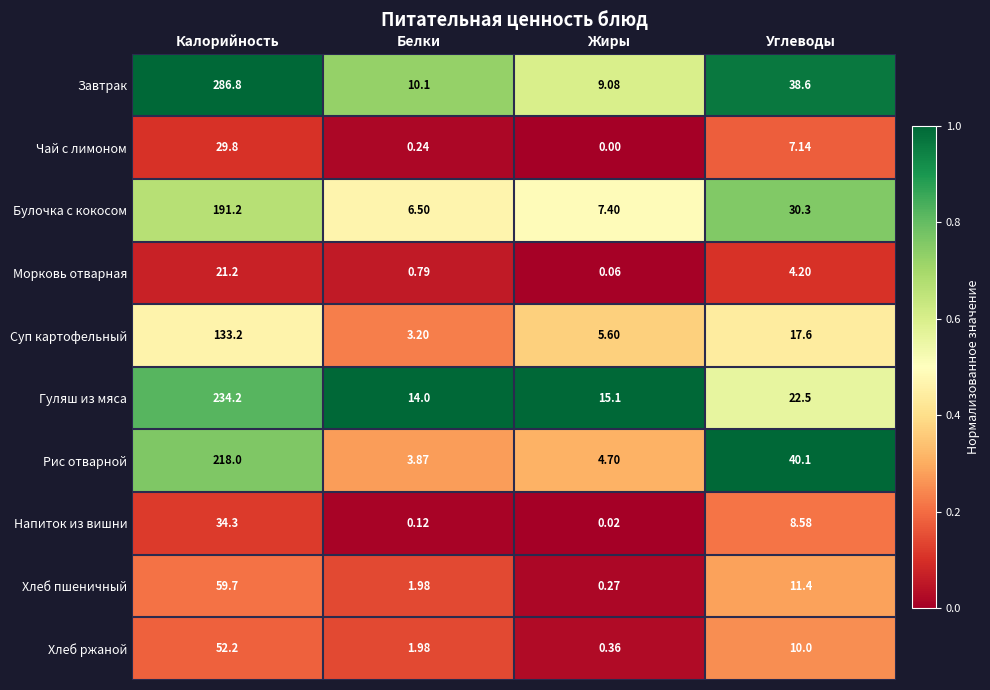

At which label is Гуляш из мяса closest to 124?

Углеводы